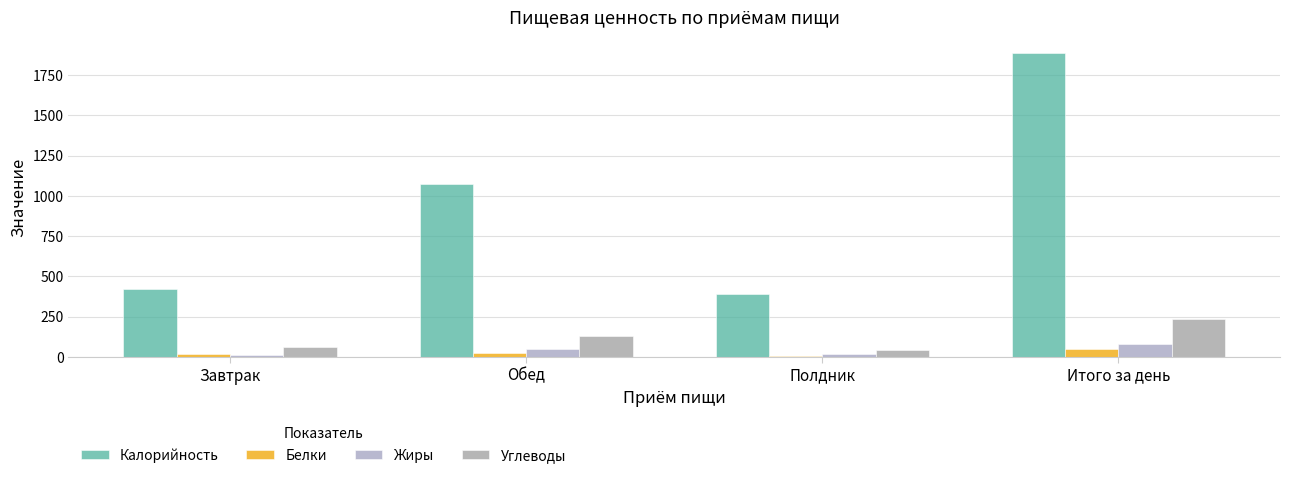

Are the bars horizontal?

No